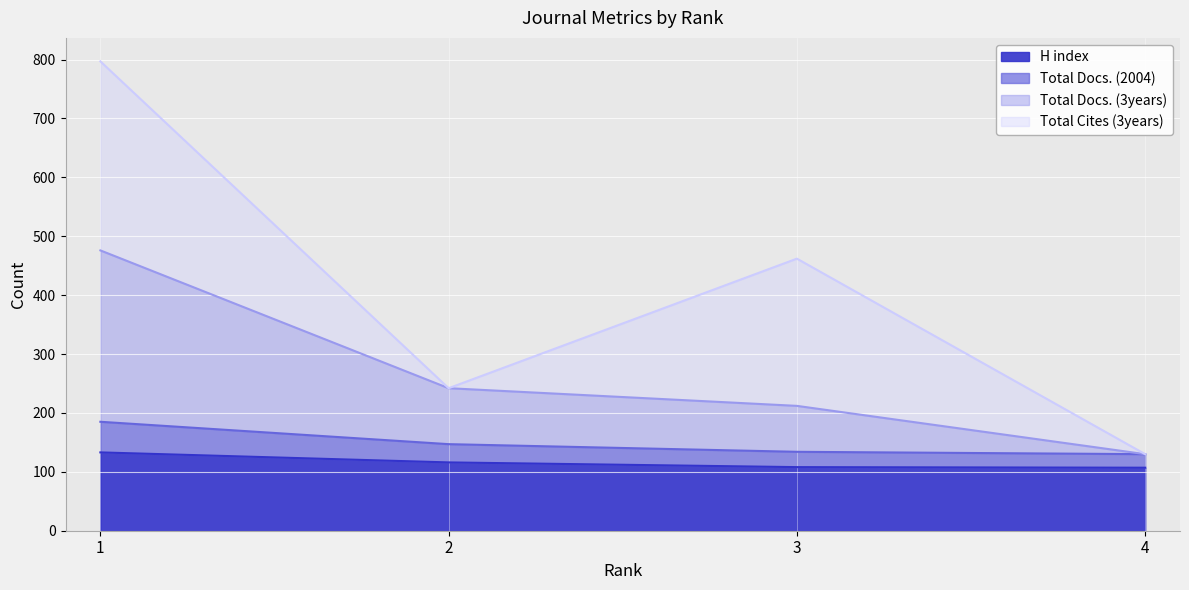

What is the value of the H index point at the 2nd from the left?

116